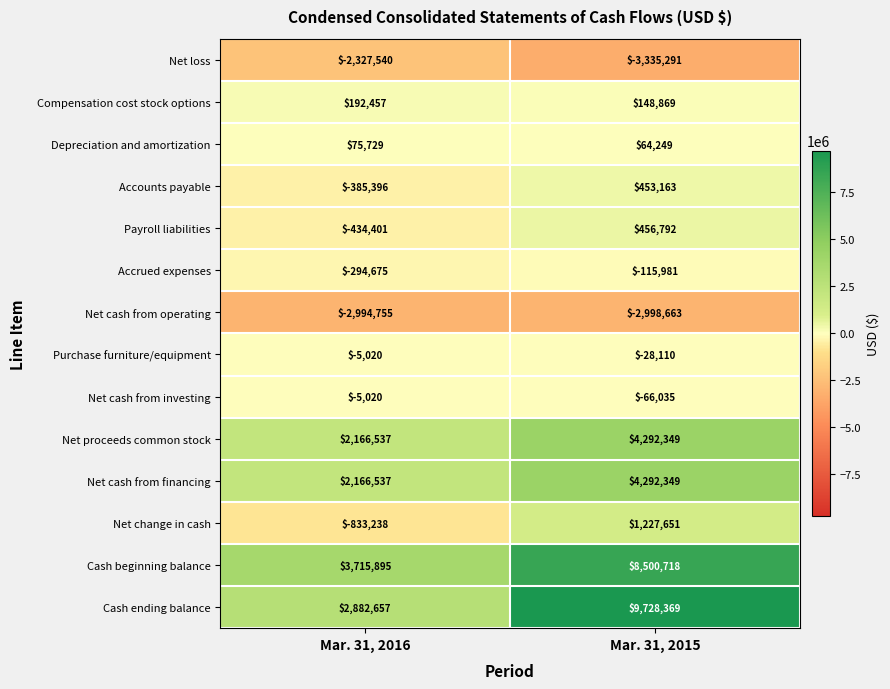

Where is Cash beginning balance nearest to the value 6108306?

Mar. 31, 2016